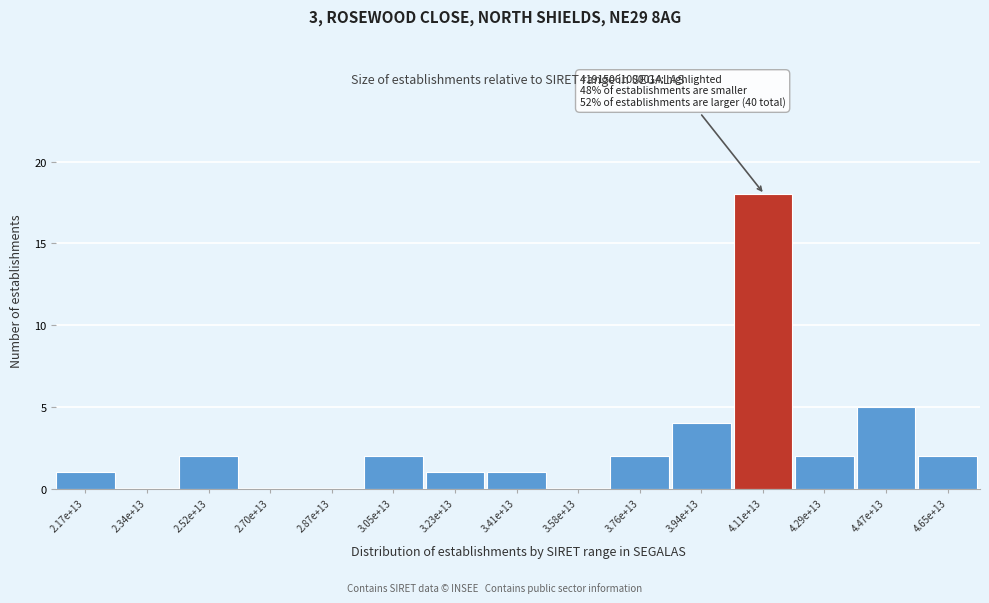

Reading right to left, extract all data points from this chart.

4.65e+13=2	4.47e+13=5	4.29e+13=2	4.11e+13=18	3.94e+13=4	3.76e+13=2	3.58e+13=0	3.41e+13=1	3.23e+13=1	3.05e+13=2	2.87e+13=0	2.70e+13=0	2.52e+13=2	2.34e+13=0	2.17e+13=1